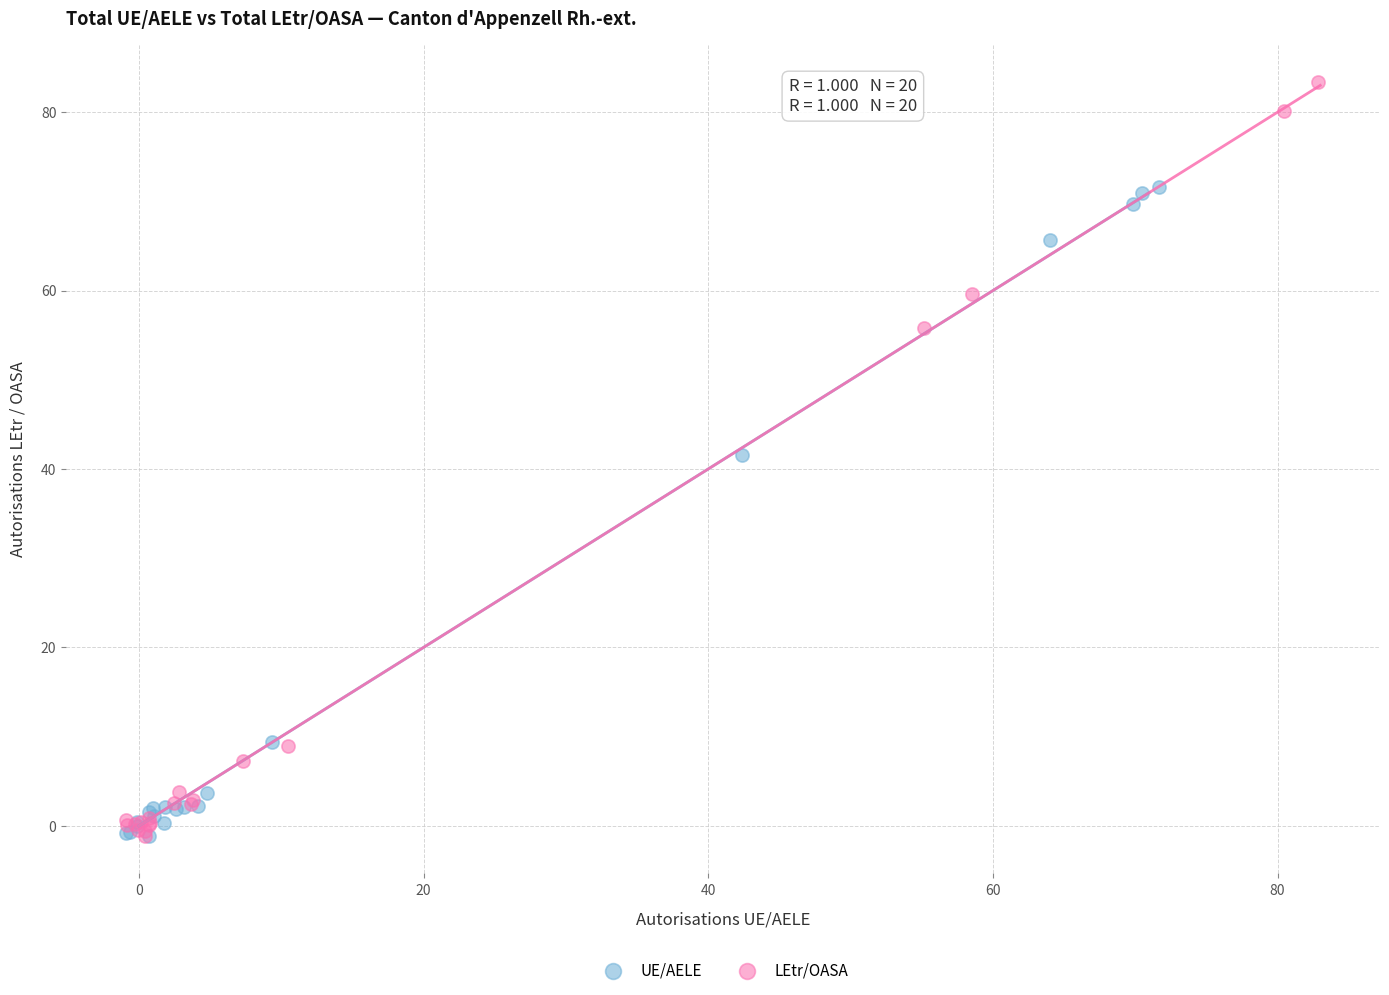

Which series reaches the maximum Y coordinate?

LEtr/OASA